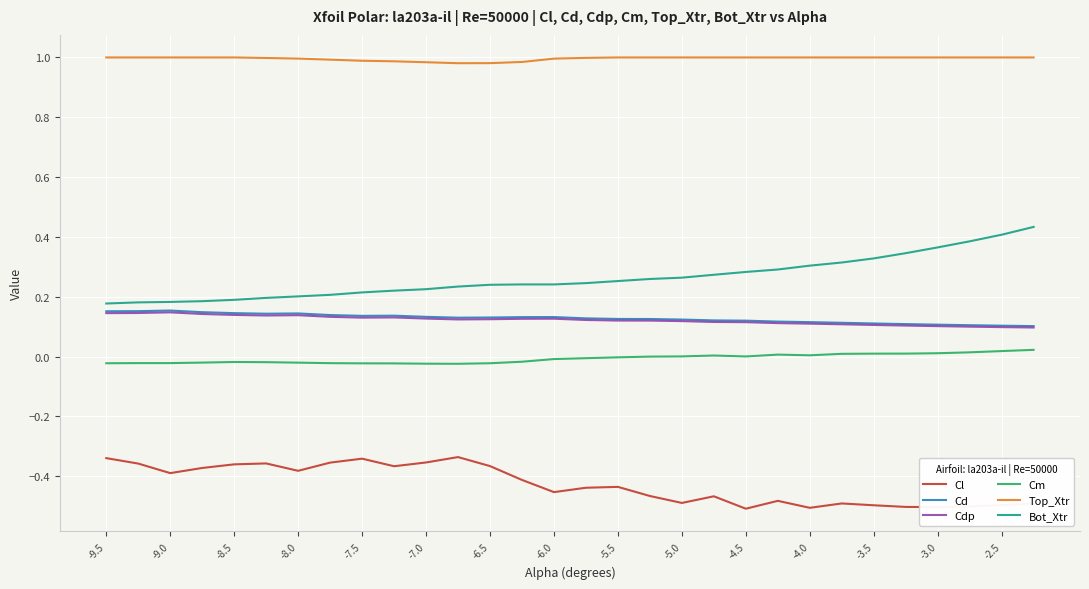

Which series has the largest total across all categories?

Top_Xtr